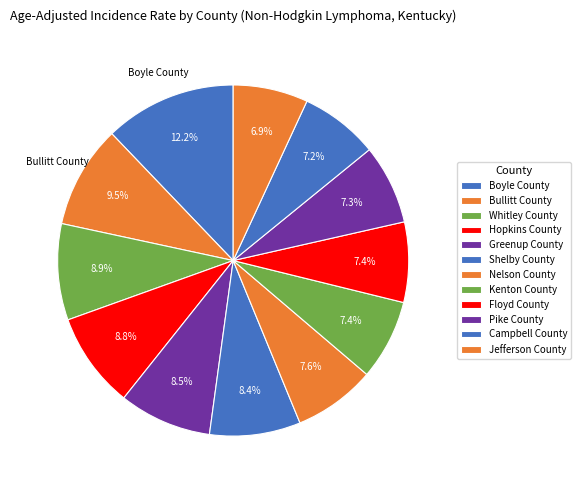

To the nearest percent, what percentage of the pie is Shelby County?

8%